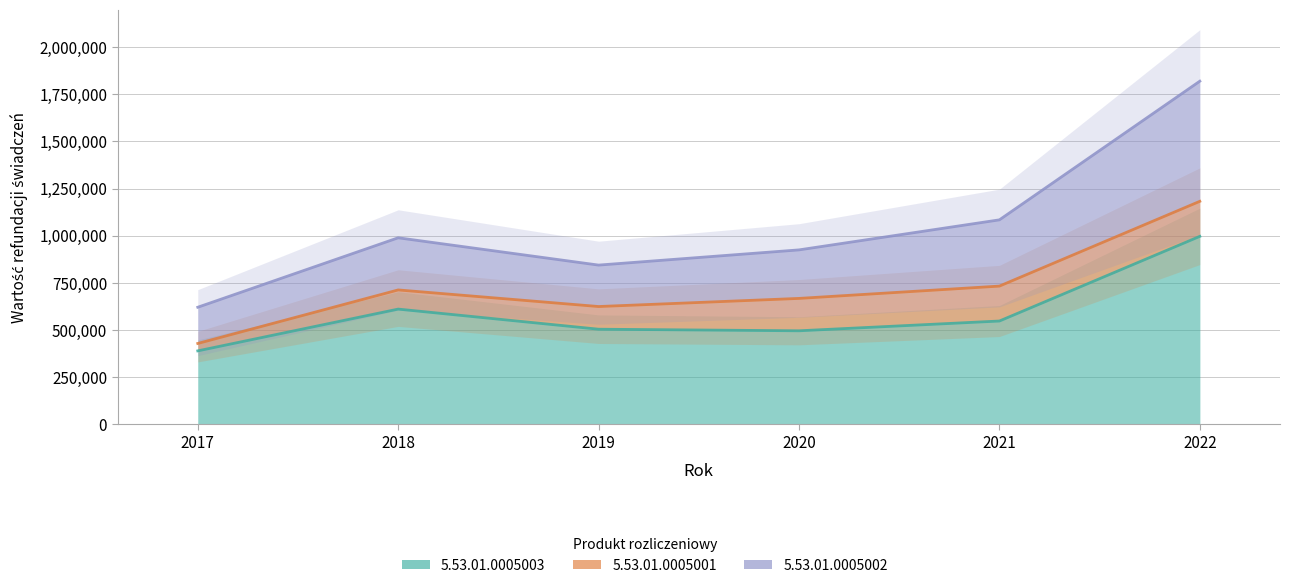

True or false: 5.53.01.0005002 has more than 0 points higher than both neighbors.

True